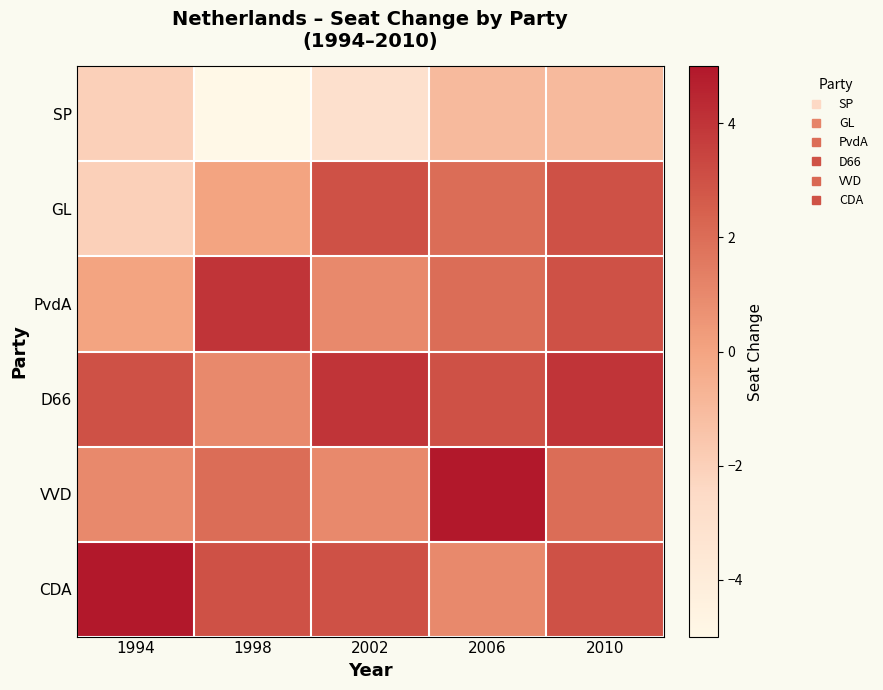

Which category has the lowest value across all series?

1998